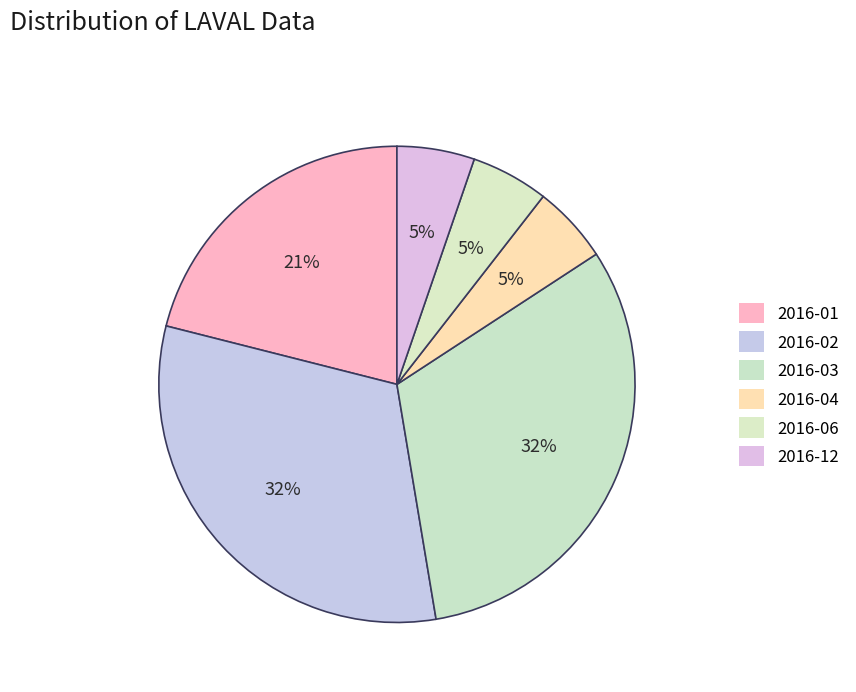

How many slices are in this pie chart?

6